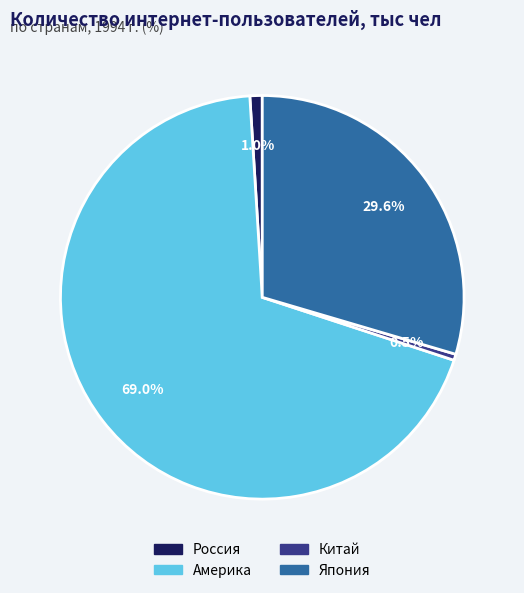

Is it true that Россия is 6% of the pie?

False